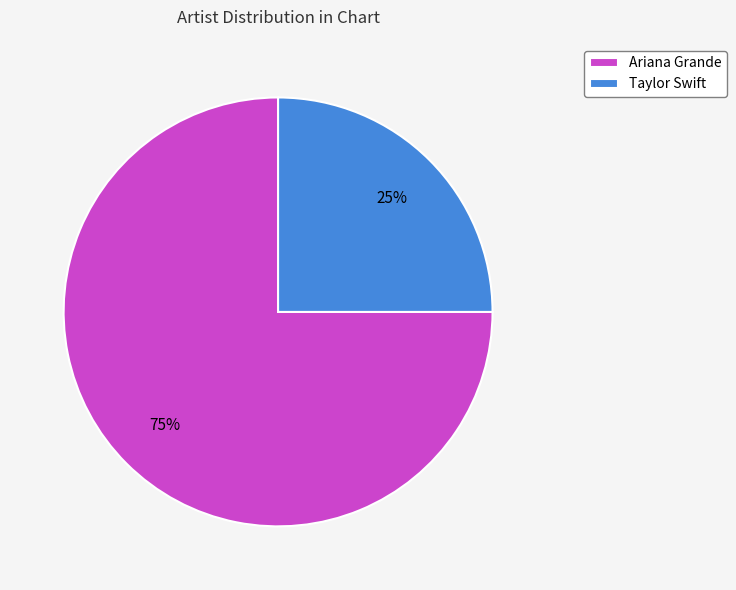

How many slices are in this pie chart?

2